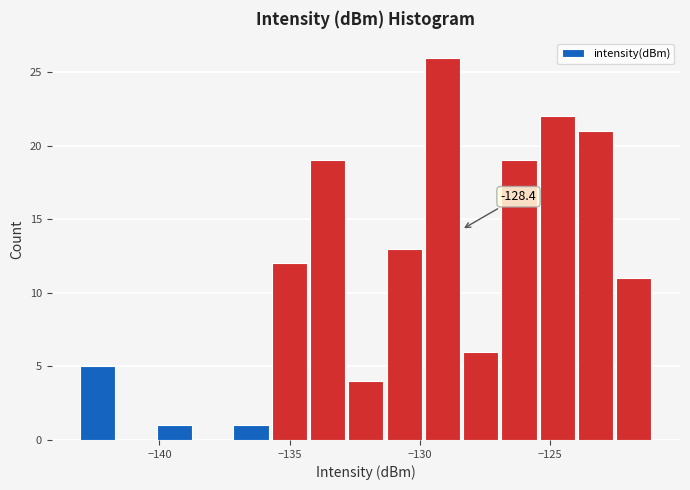

Read against the x-axis, roughly where is the centre of the tallest bar?

-129.0